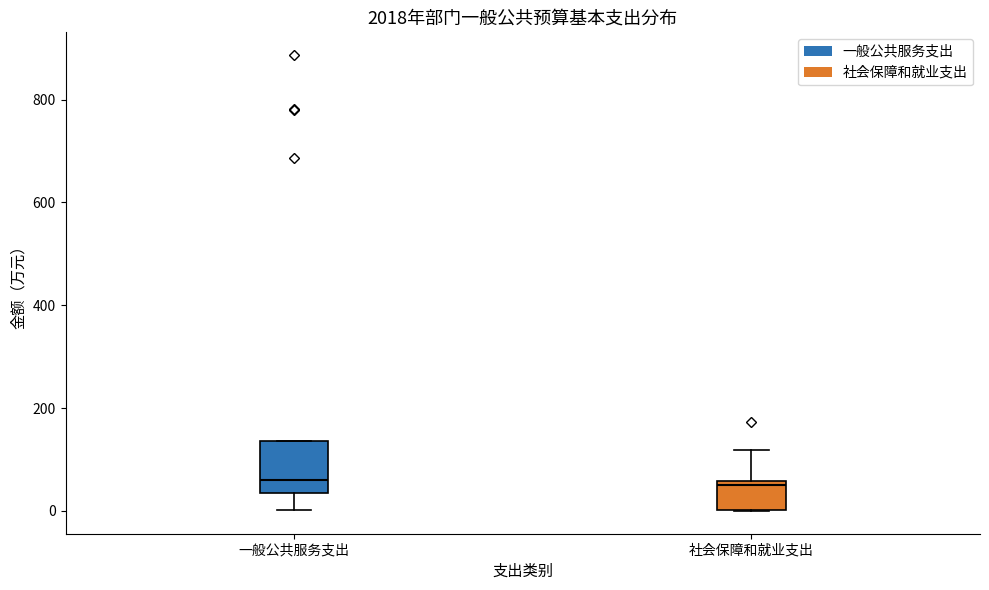

Comparing the boxes themselves (not the whiskers), which one is the tallest?

一般公共服务支出